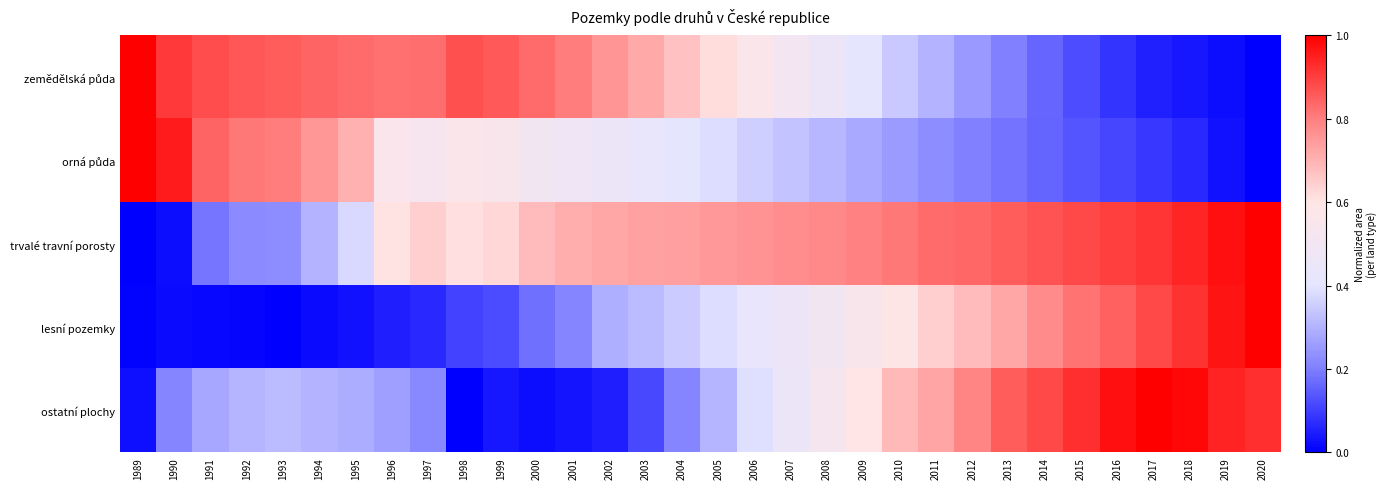

Count the number of categories in the chart.

32